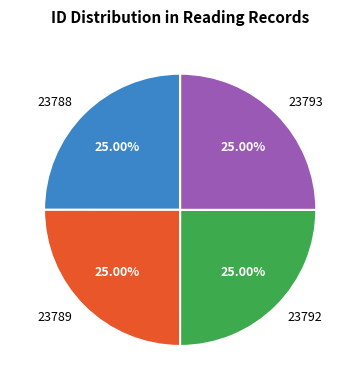

Does 23792 represent more than half of the total?

No